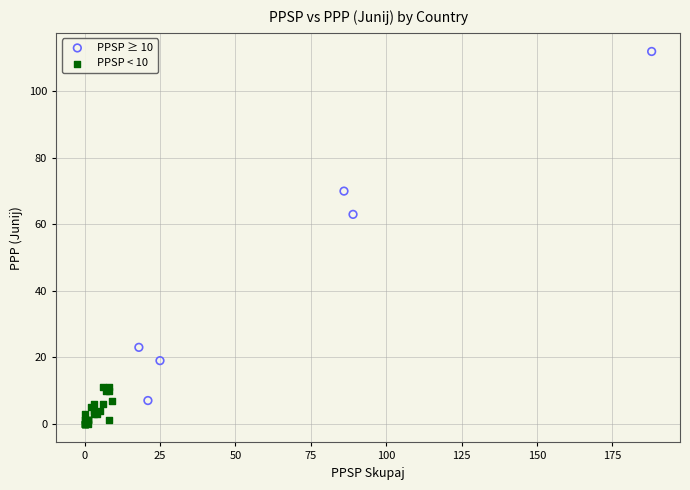

Which series has the largest Y range (max minus min)?

PPSP ≥ 10